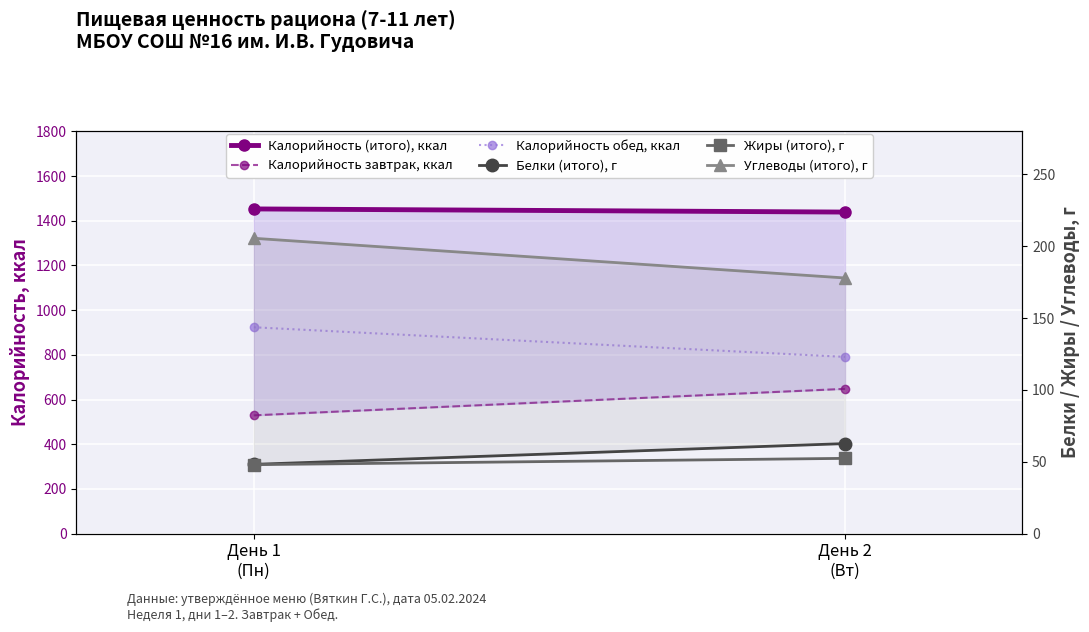

What is the sum of all Калорийность обед, ккал values?

1714.1